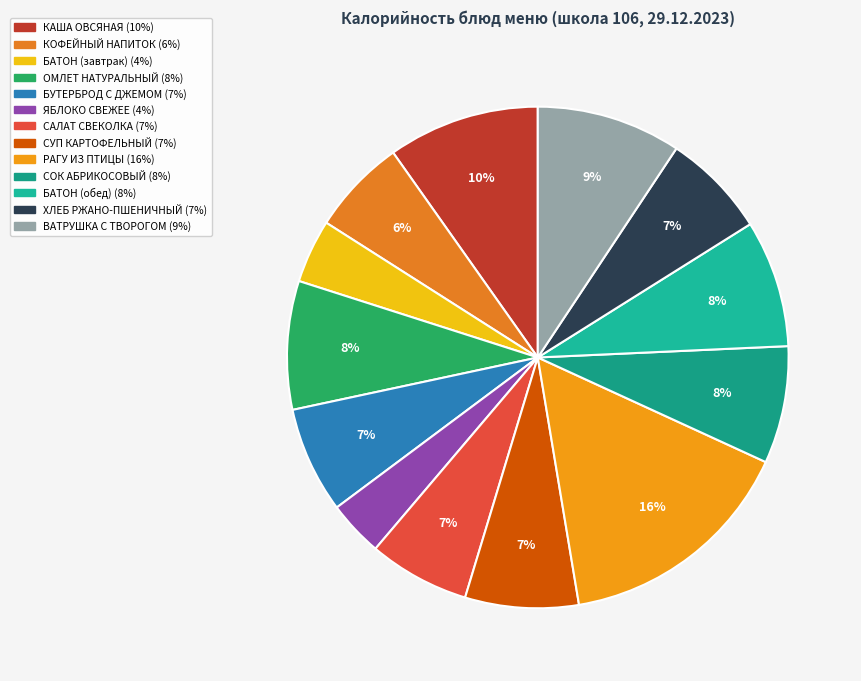

Does КОФЕЙНЫЙ НАПИТОК represent more than half of the total?

No